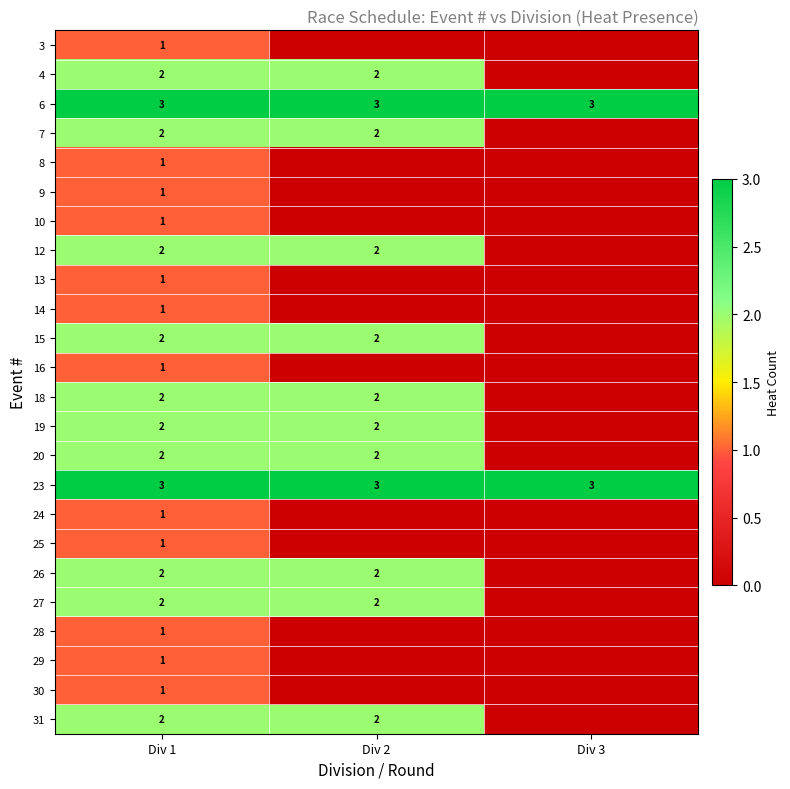

How many categories are shown in the chart?

3